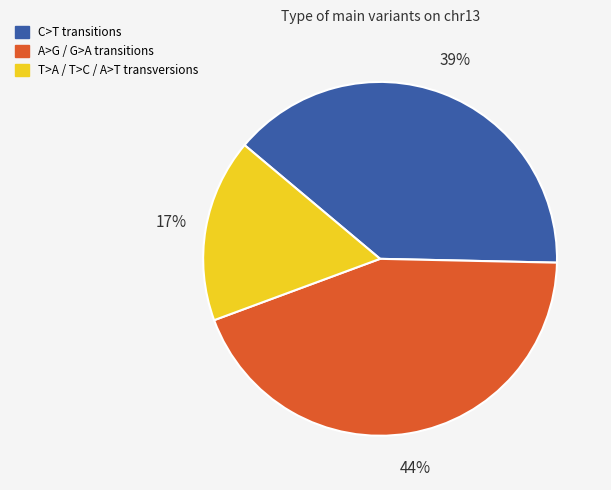

To the nearest percent, what portion does T>A / T>C / A>T transversions represent?

17%